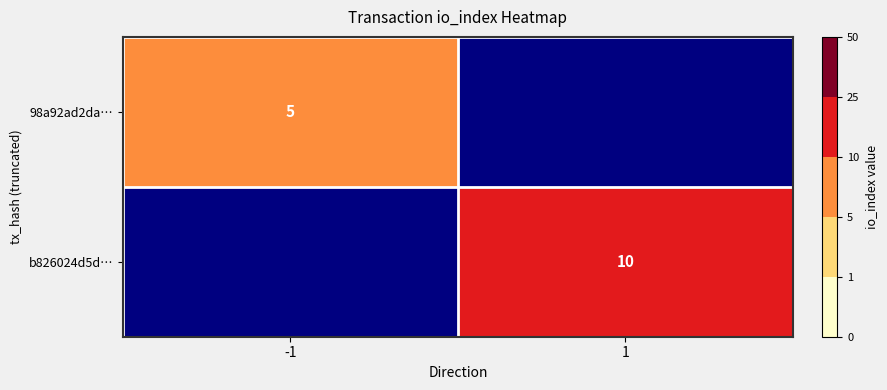

True or false: b826024d5d… has a value of 5 at 1.

False